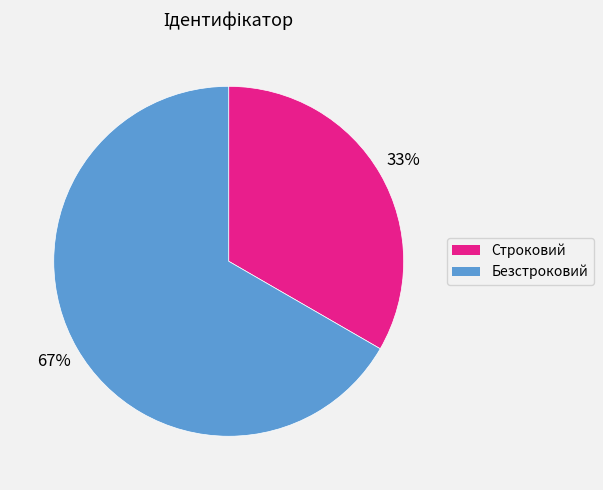

To the nearest percent, what percentage of the pie is Строковий?

33%